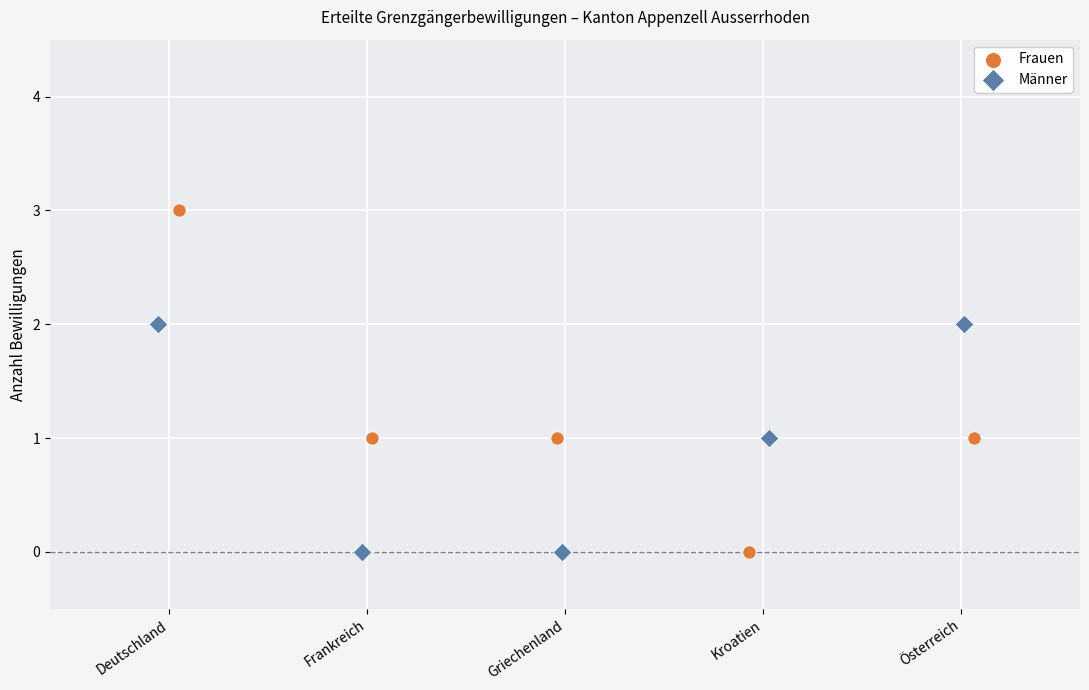

Which series has the largest Y range (max minus min)?

Frauen